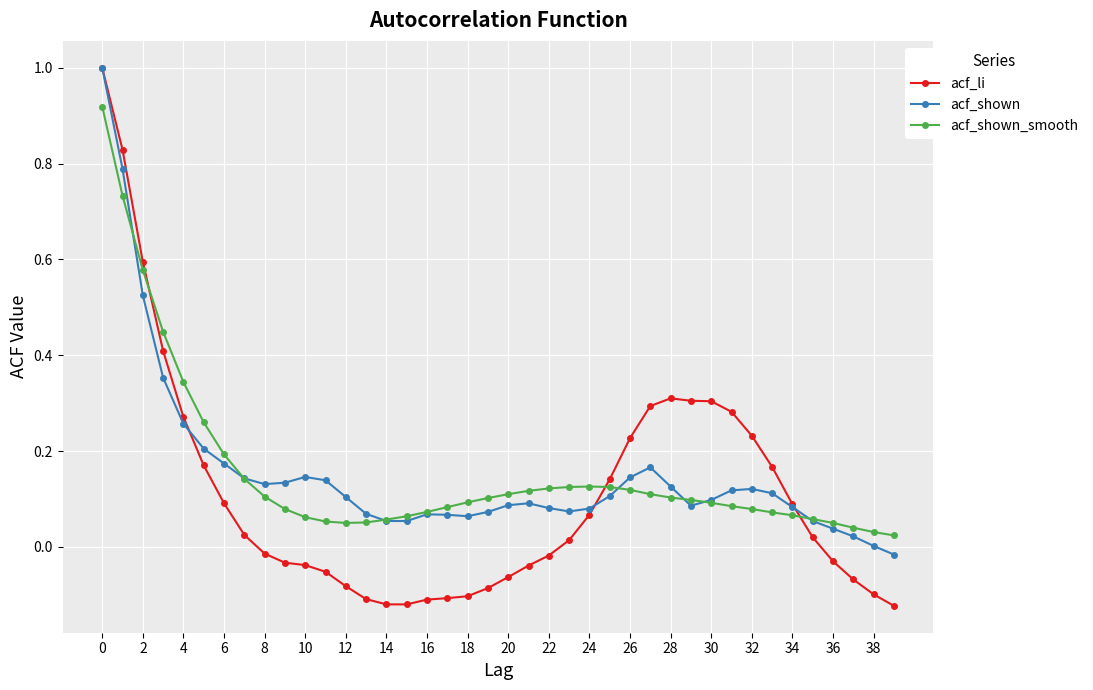

What is the maximum value for acf_shown?

1.0